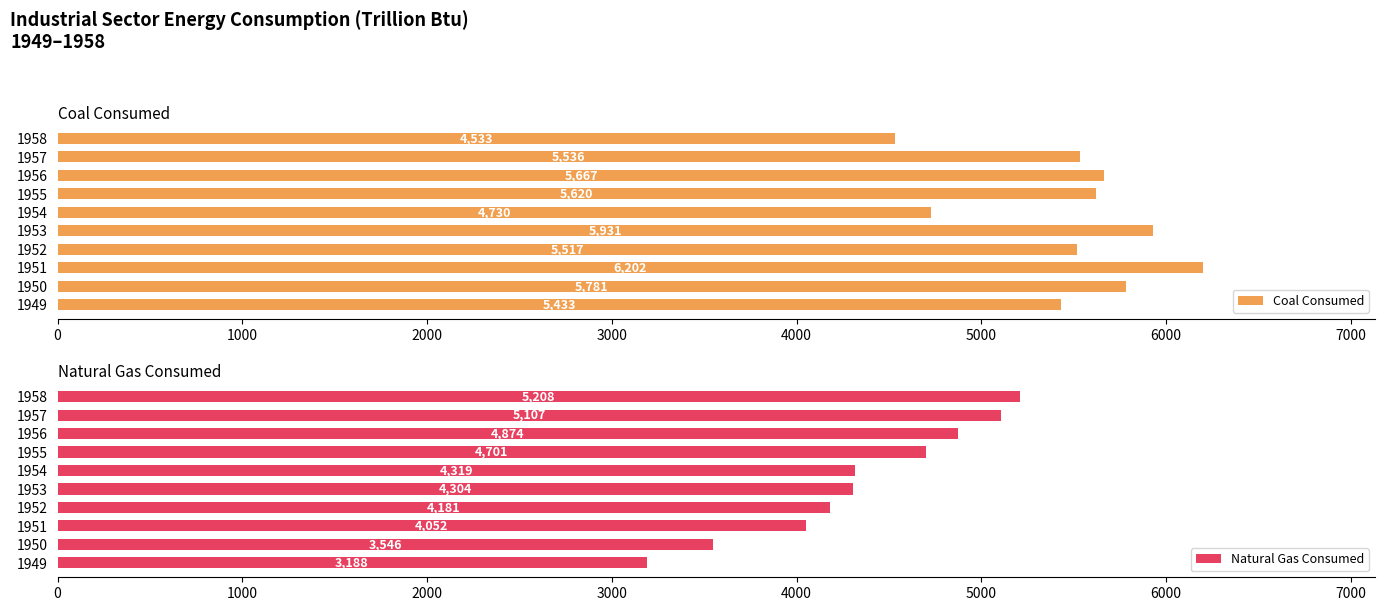

Where is Coal Consumed nearest to the value 5367?

1949